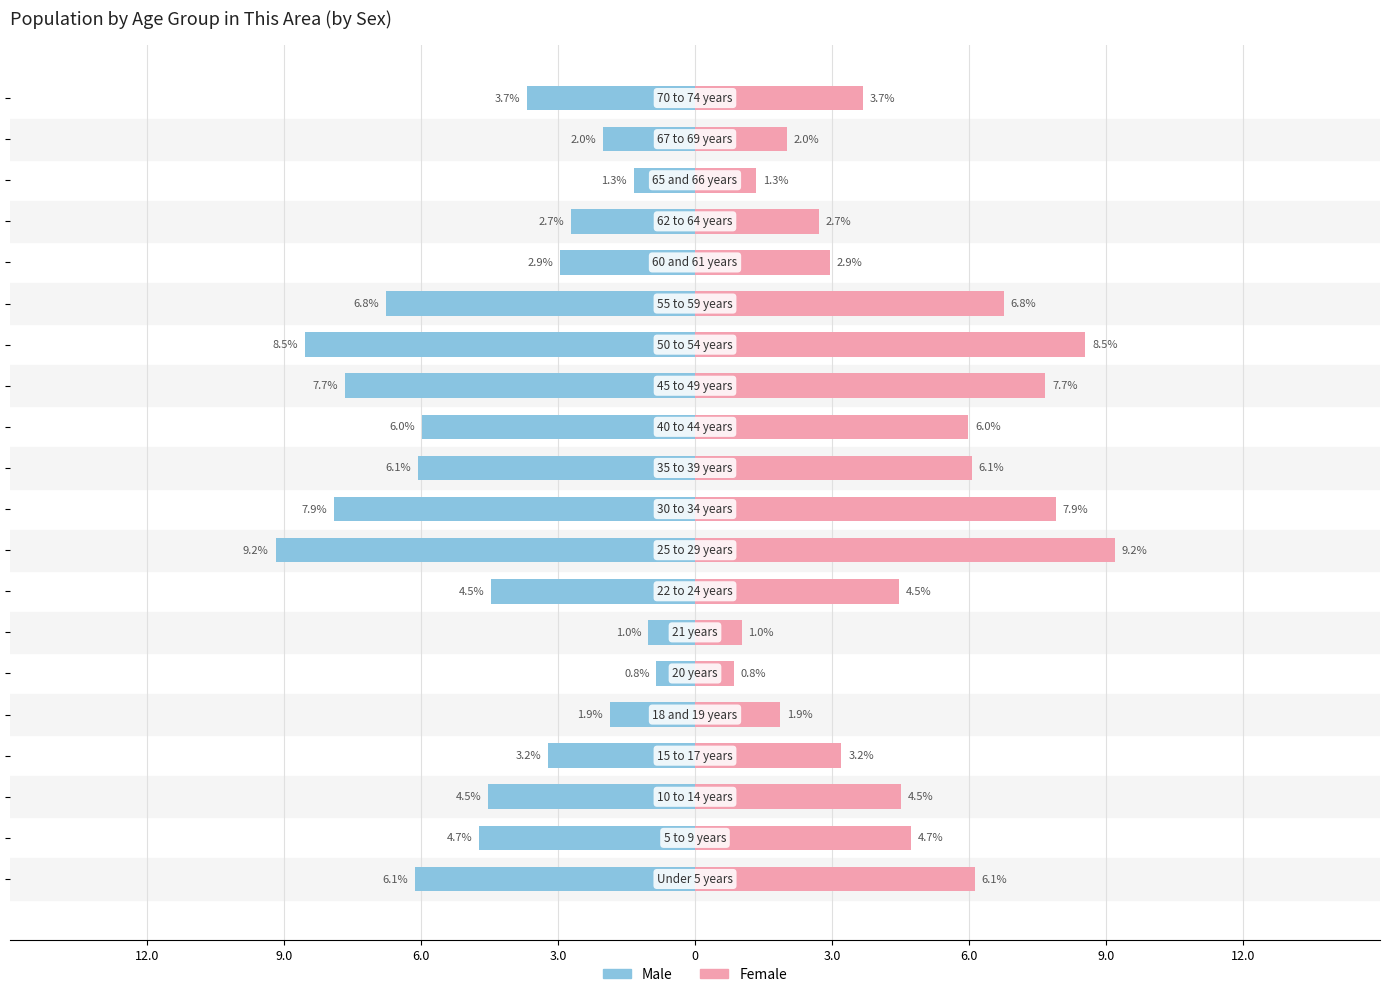

What are all the series names shown in the legend?

Male, Female